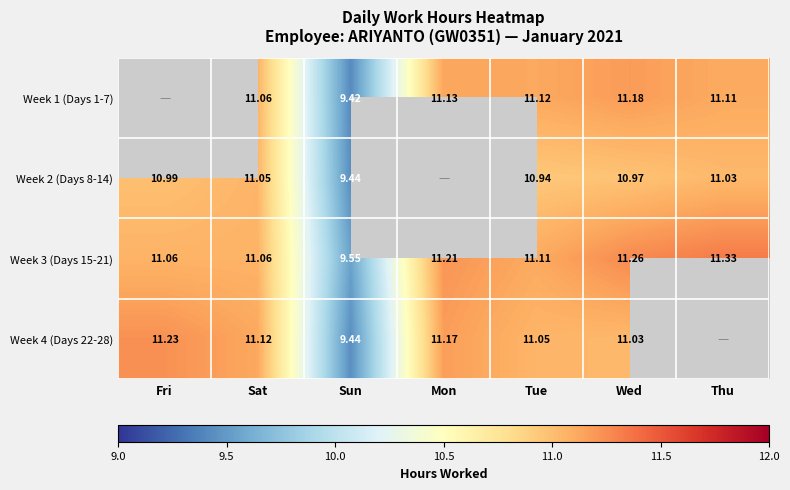

True or false: Week 3 (Days 15-21) has a value of 5.5 at Wed.

False